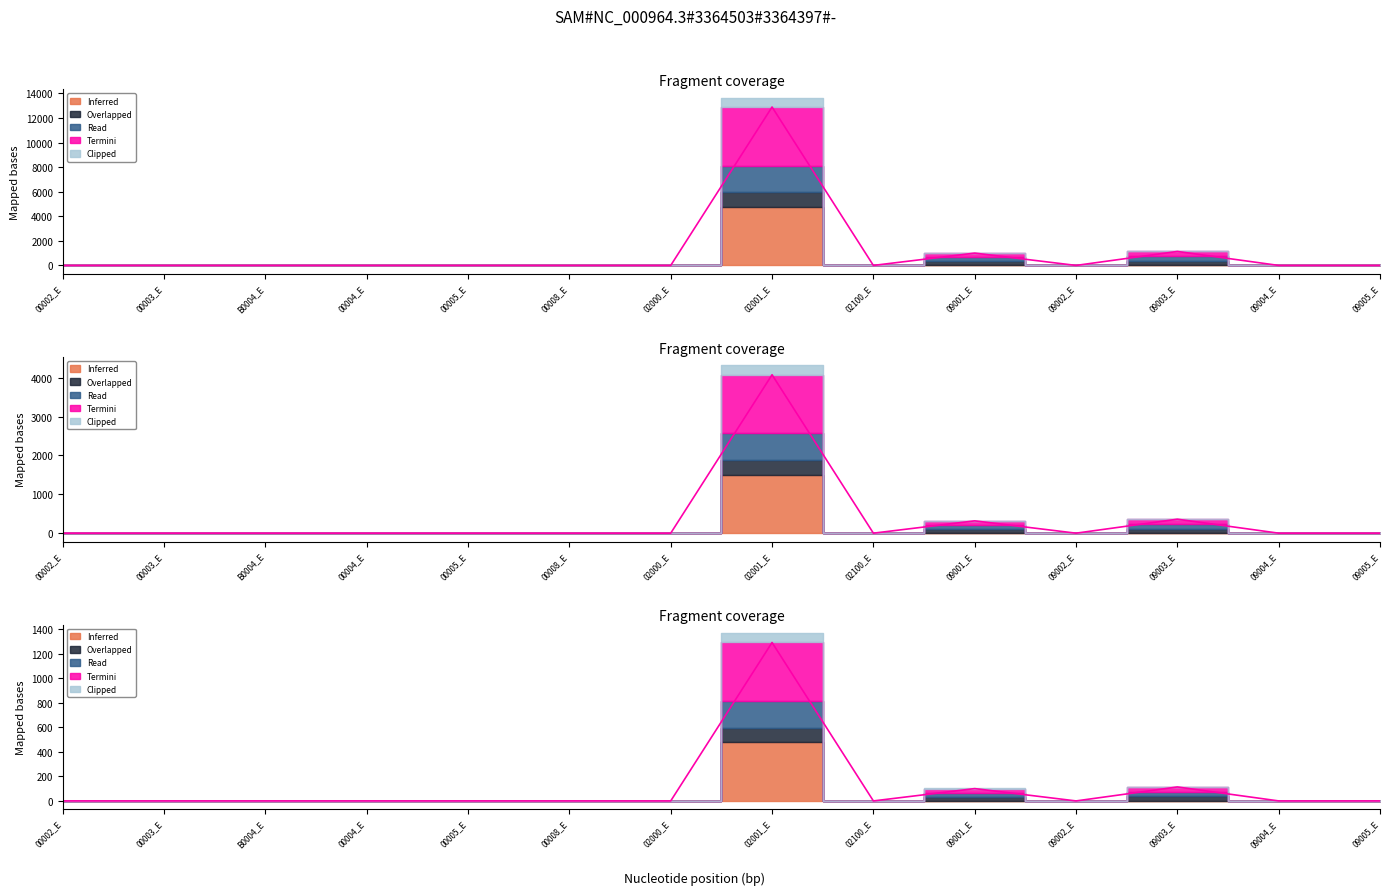

What is the difference between the Read values at 09001_E and 09004_E?

100.3